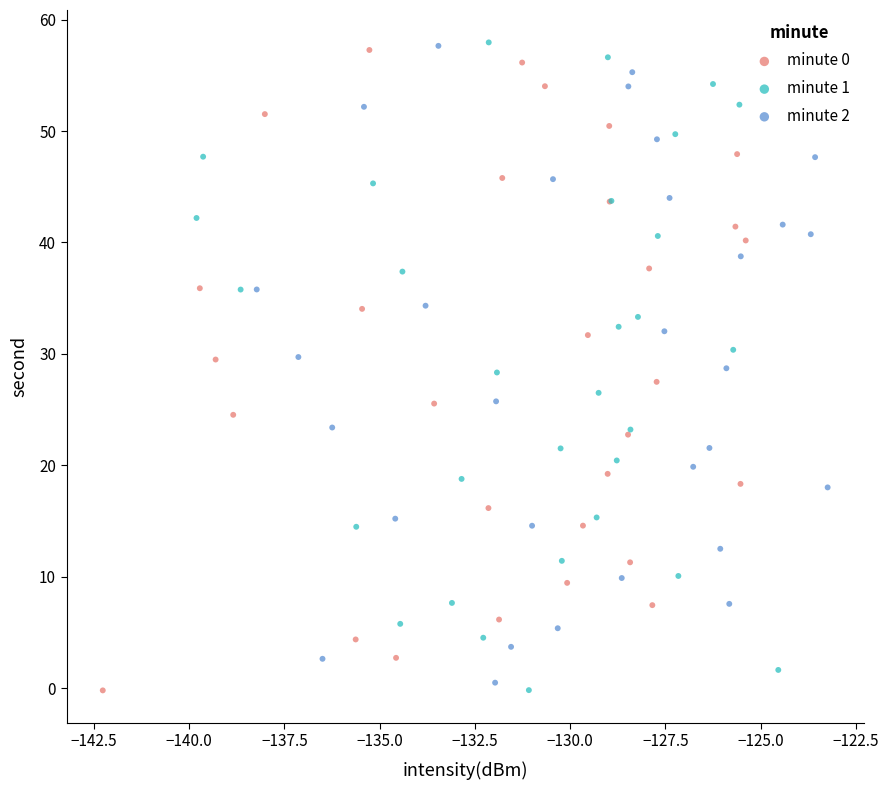

Which series has the largest Y range (max minus min)?

minute 1